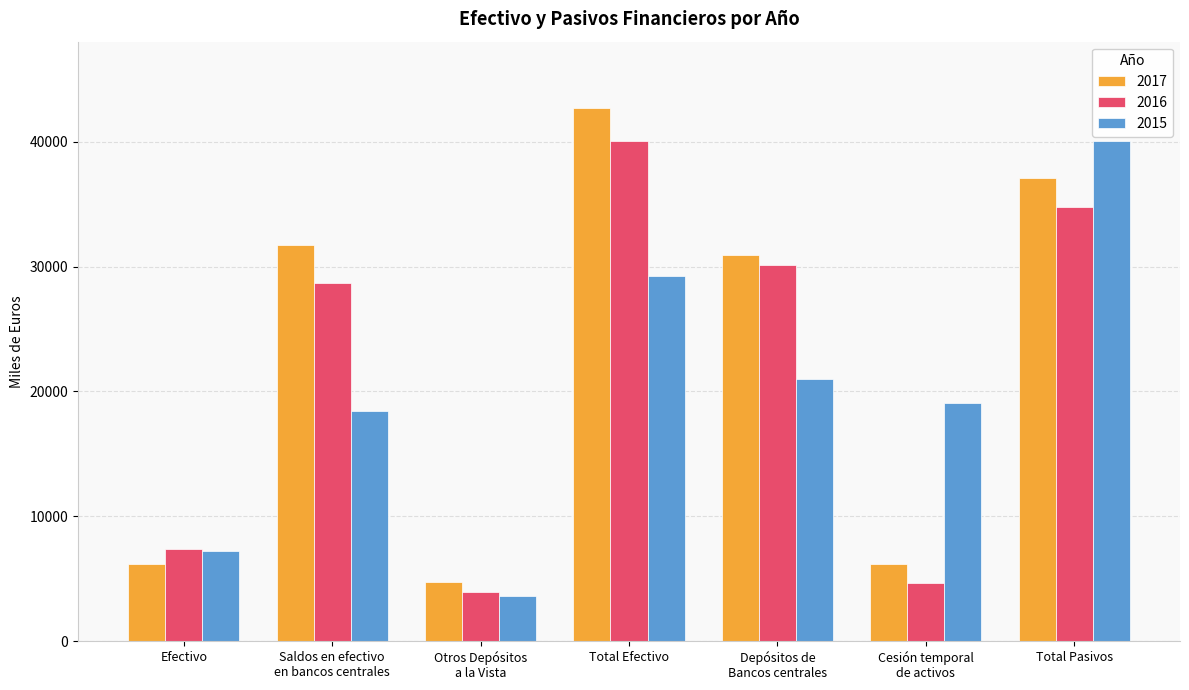

What is the sum of all 2016 values?

149558